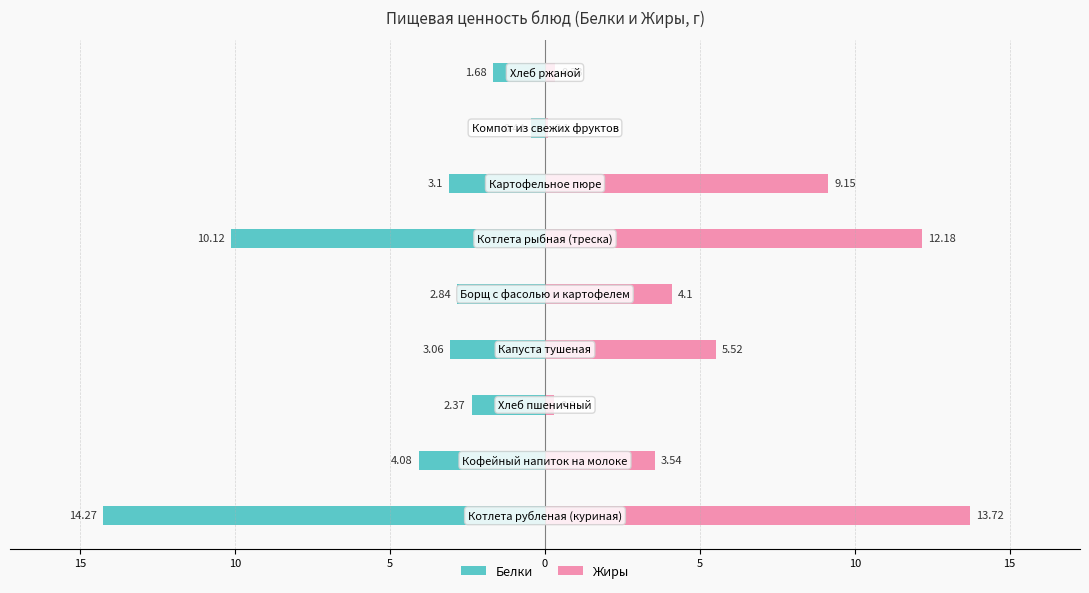

What is the difference between the highest and lowest values at 5?

2.7